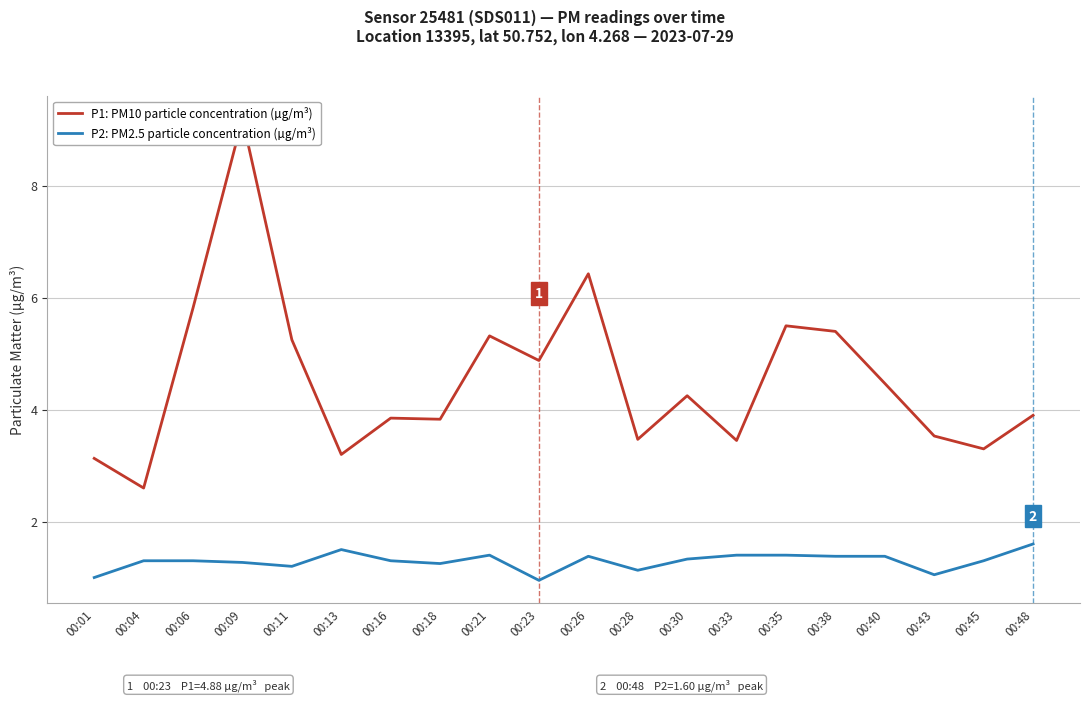

Which series changed the most between 00:06 and 00:18?

P1: PM10 particle concentration (µg/m³)